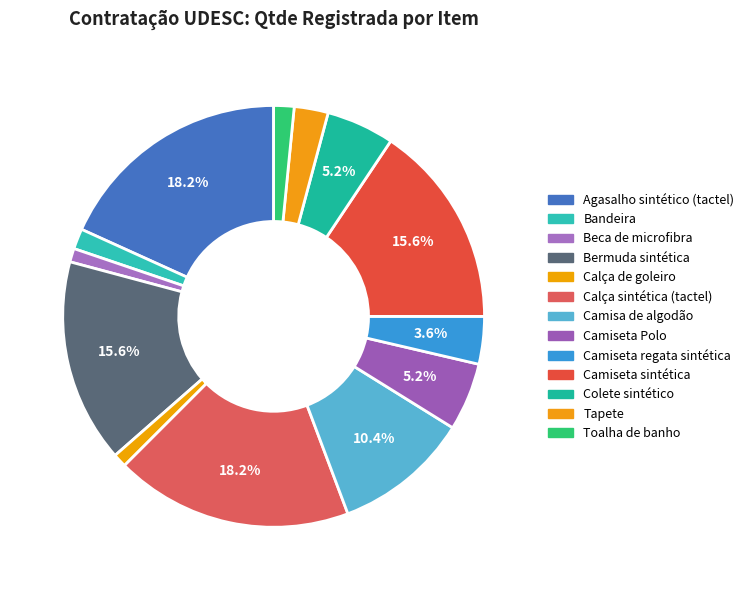

To the nearest percent, what portion does Beca de microfibra represent?

1%